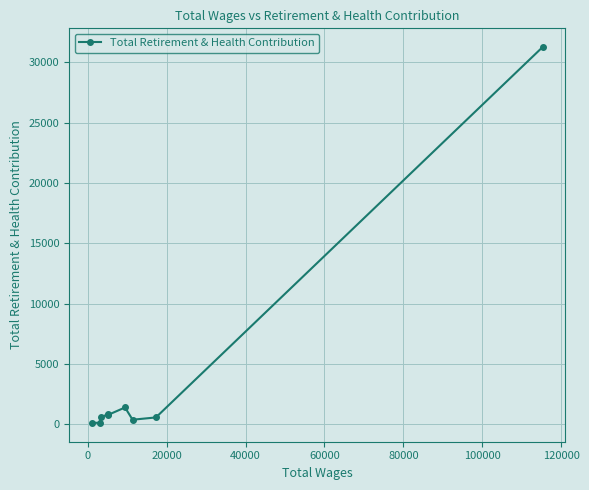

Count the number of categories in the chart.

9